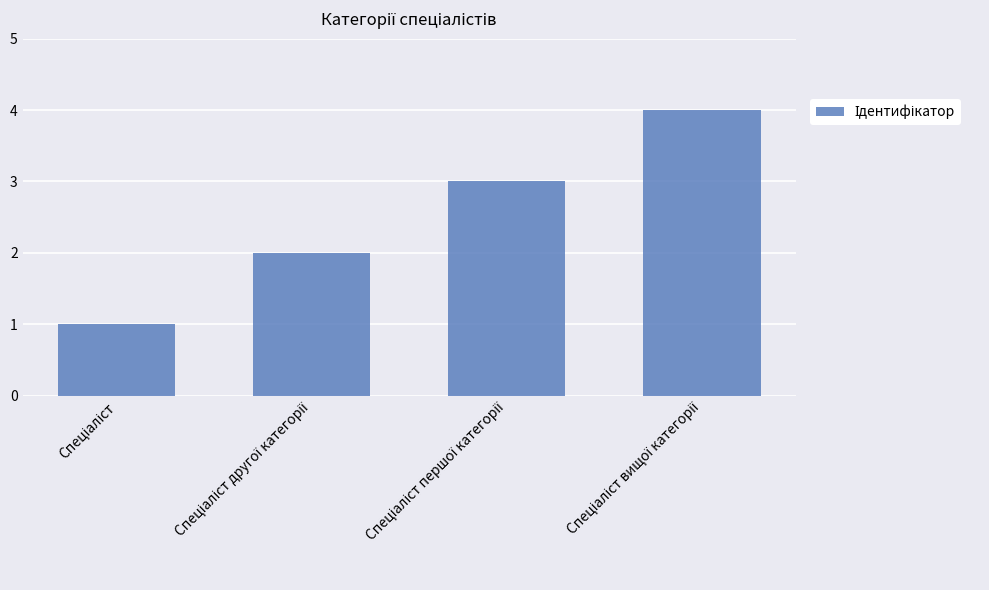

How many series are shown in this chart?

1